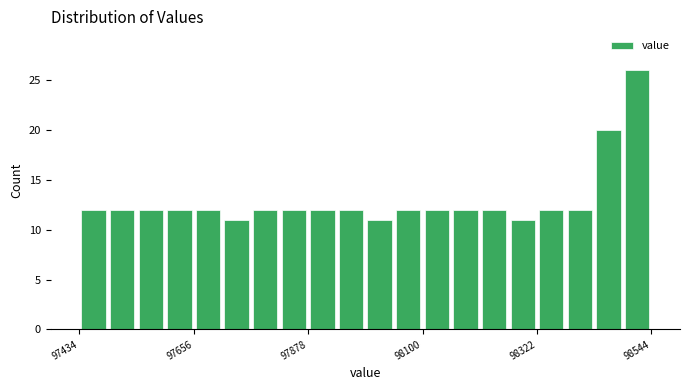

Around what value on the x-axis is the tallest bar? Give the approximate position of its centre, as read against the axis.

98500